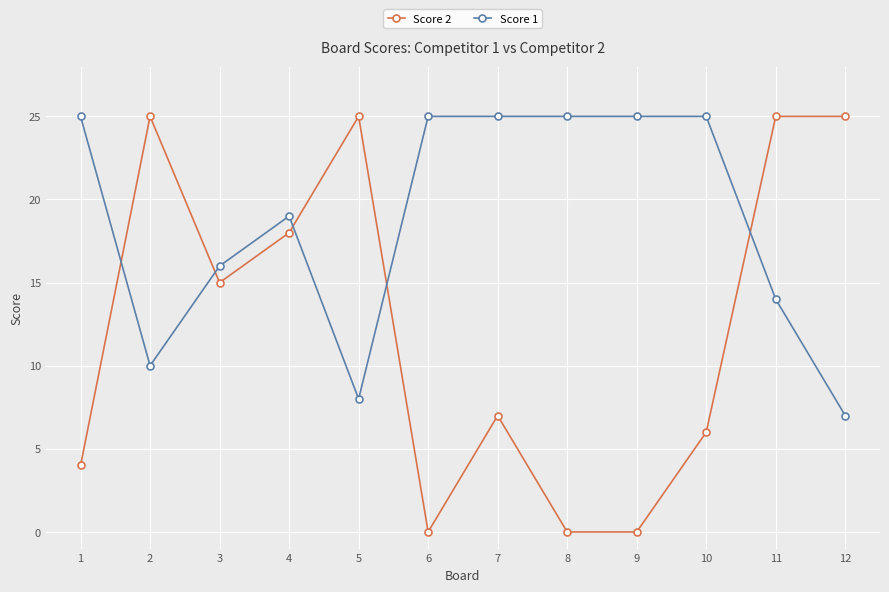

The Score 2 series shows 42 at 11. True or false?

False